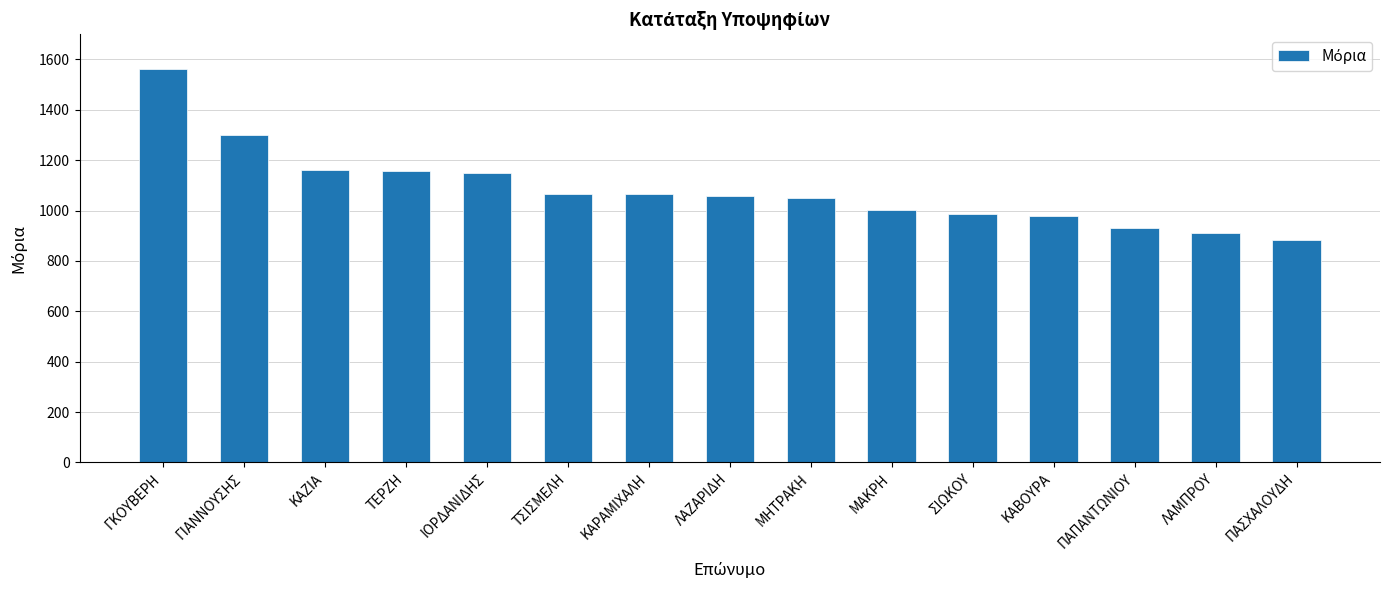

Which has a higher value, ΠΑΣΧΑΛΟΥΔΗ or ΜΗΤΡΑΚΗ?

ΜΗΤΡΑΚΗ